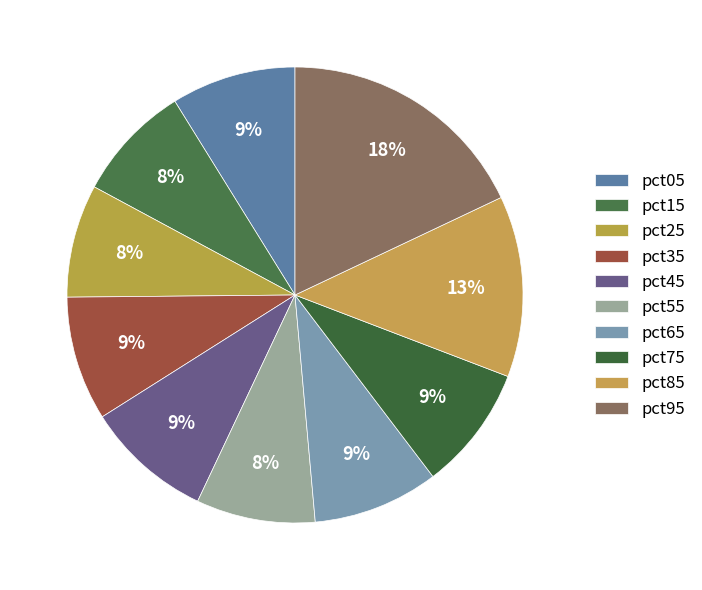

True or false: pct15 accounts for 13% of the total.

False